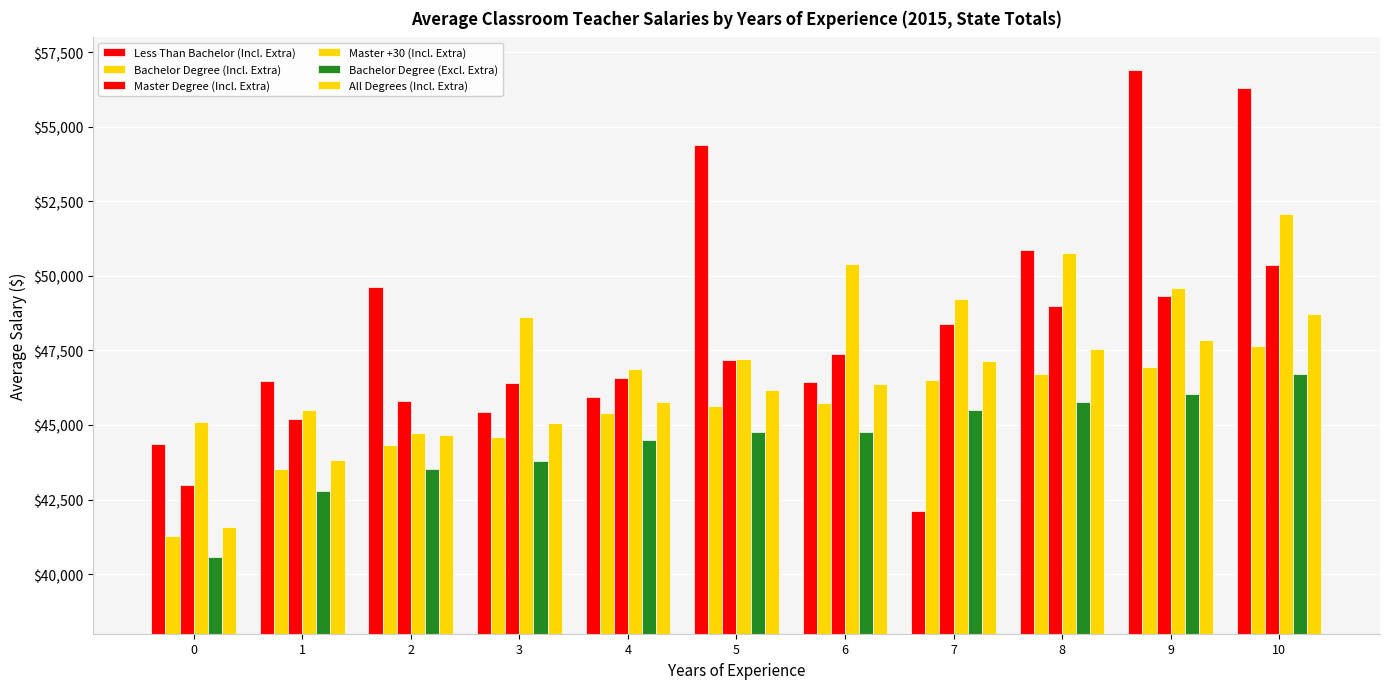

What is the spread (max minus min) of values at 8?

5116.7